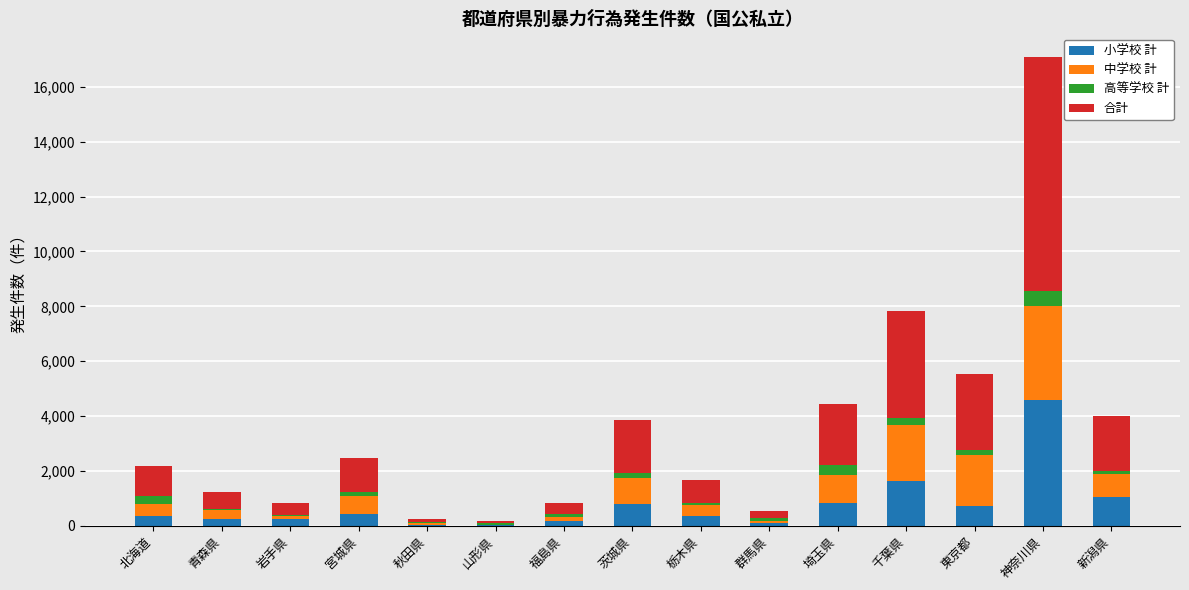

Are the bars horizontal?

No